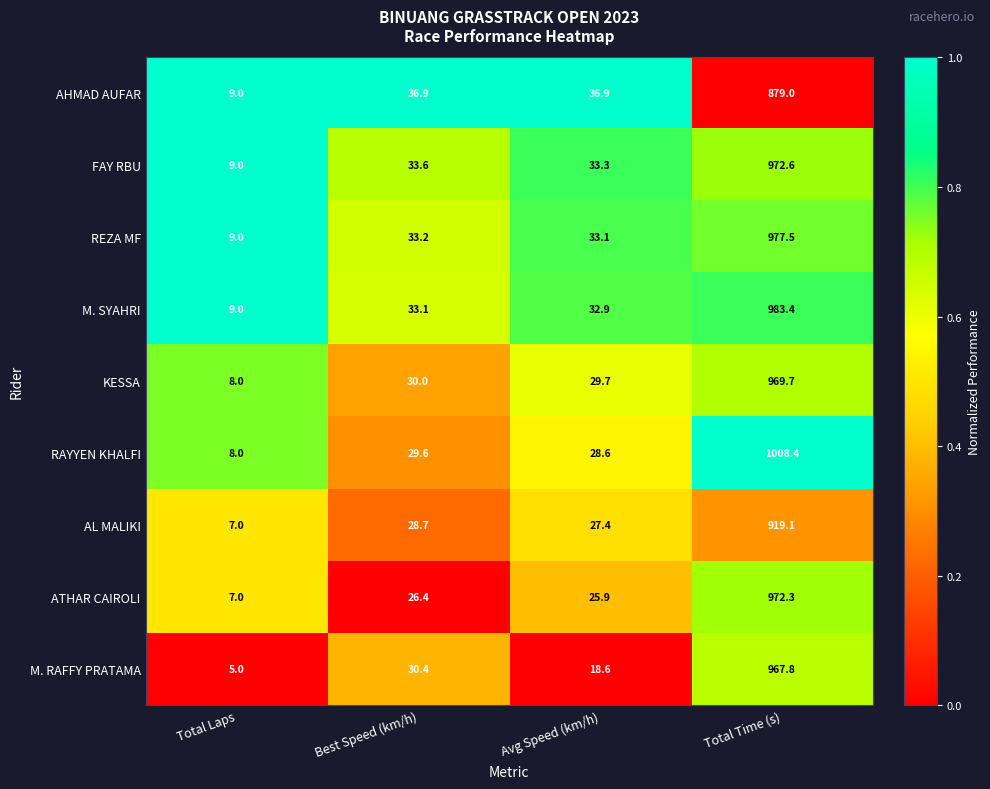

At which category is the sum across all series the highest?

Total Time (s)